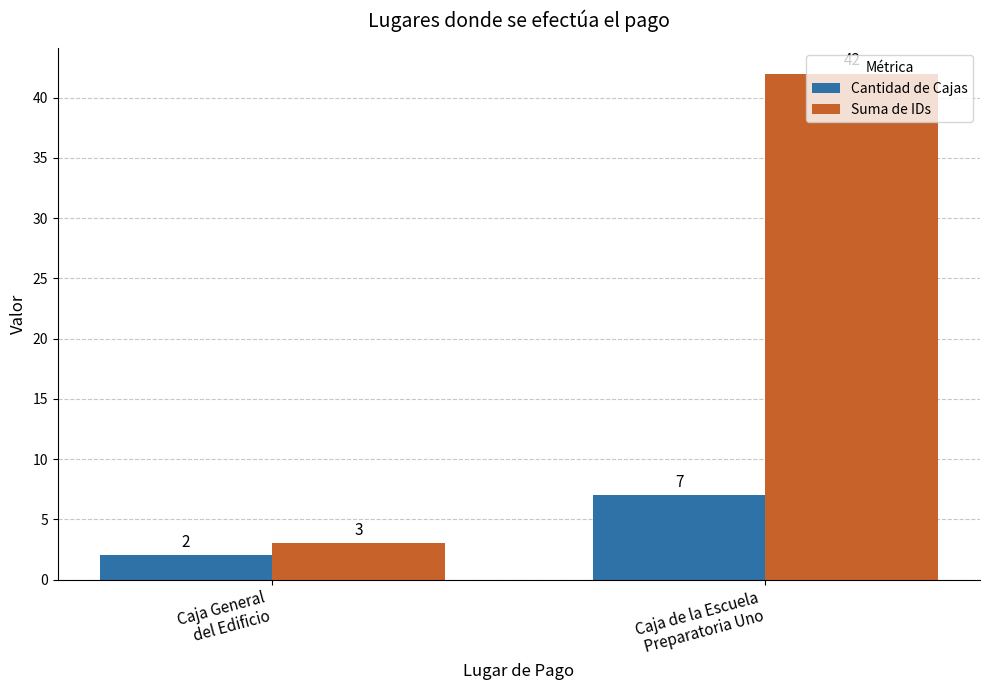

Which series has the largest range (max minus min)?

Suma de IDs